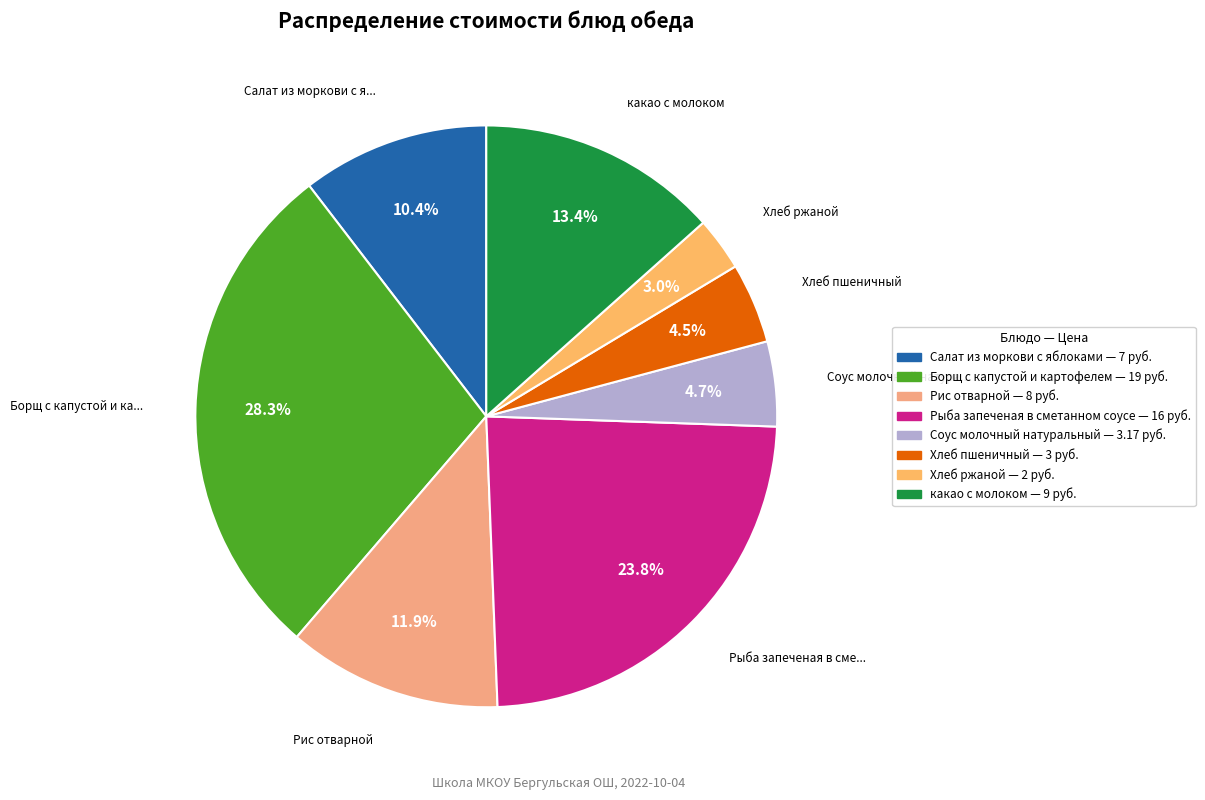

Combined, what portion of the pie is какао с молоком and Рыба запеченая в сметанном соусе?

37.2%